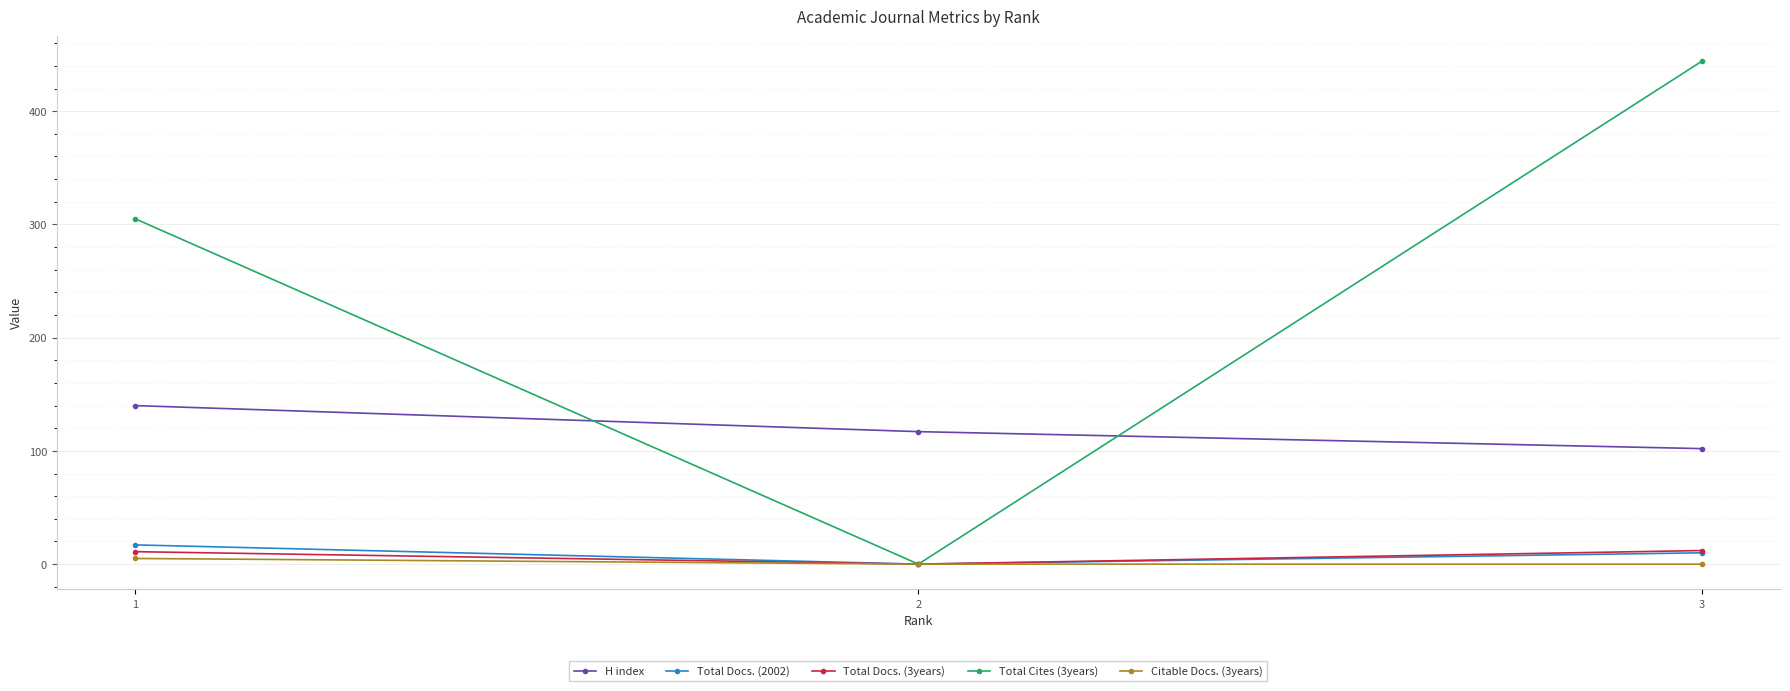

At which label does Total Cites (3years) reach its minimum?

2